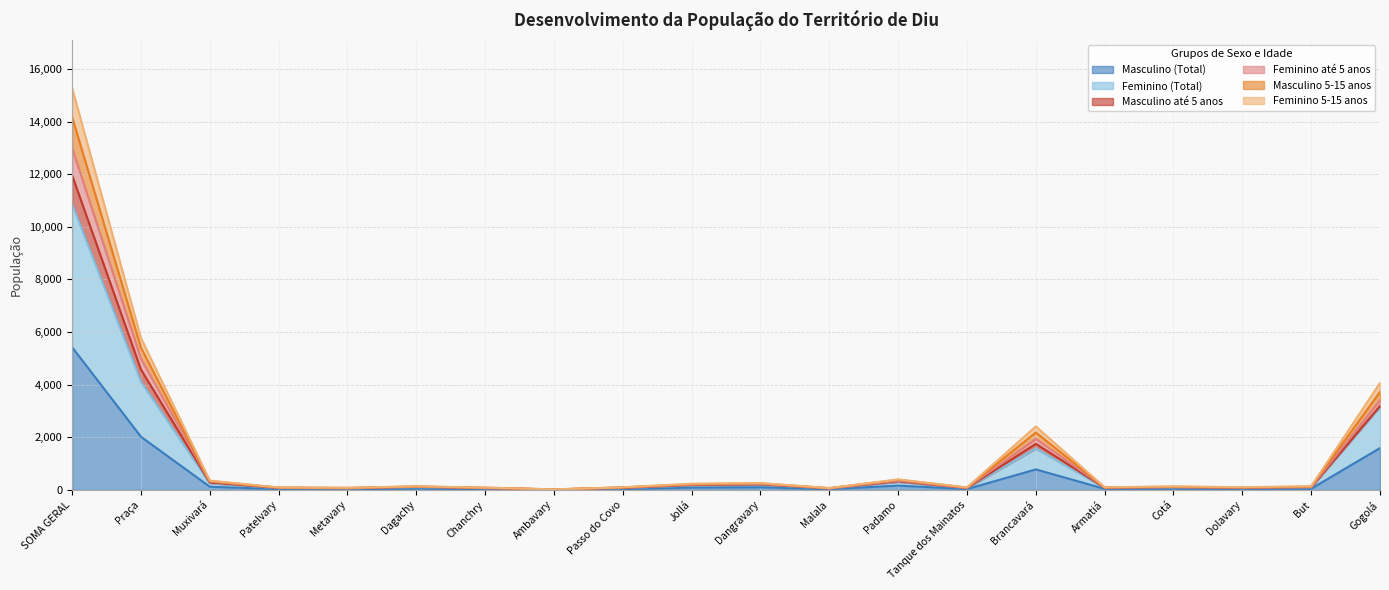

What is the label of the 4th point from the left?

Patelvary